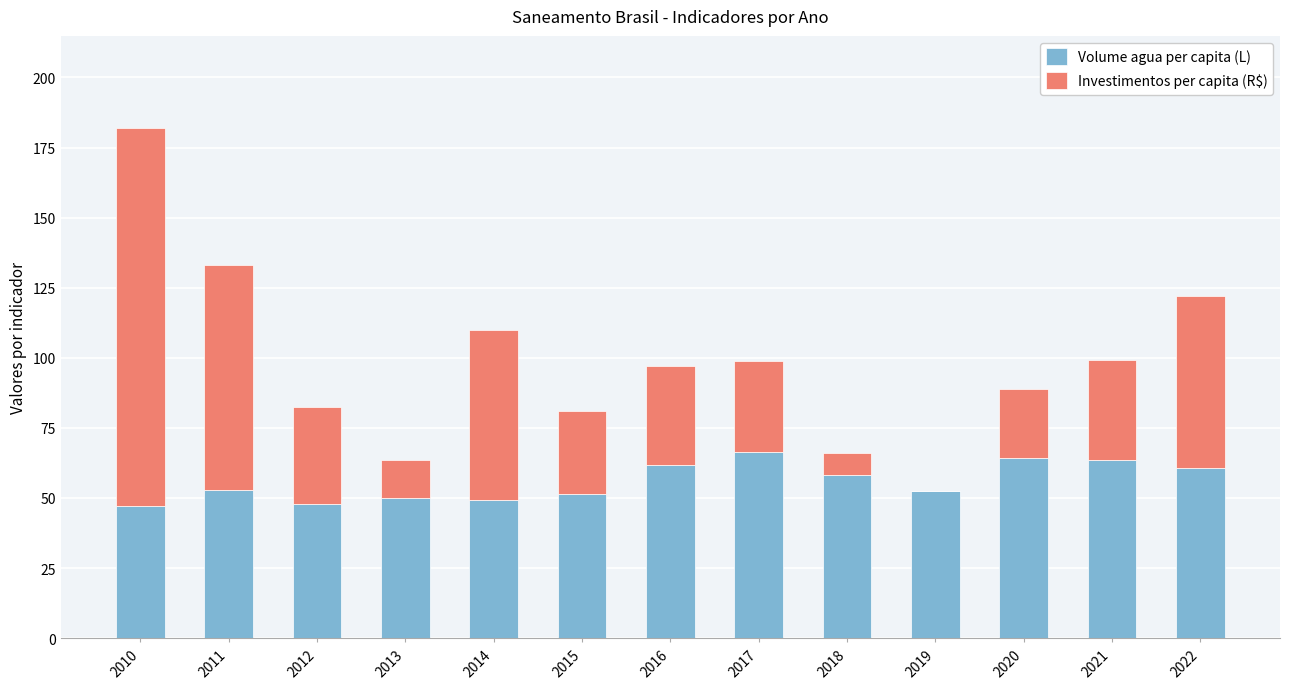

True or false: Volume agua per capita (L) has a value of 66.5 at 2017.

True